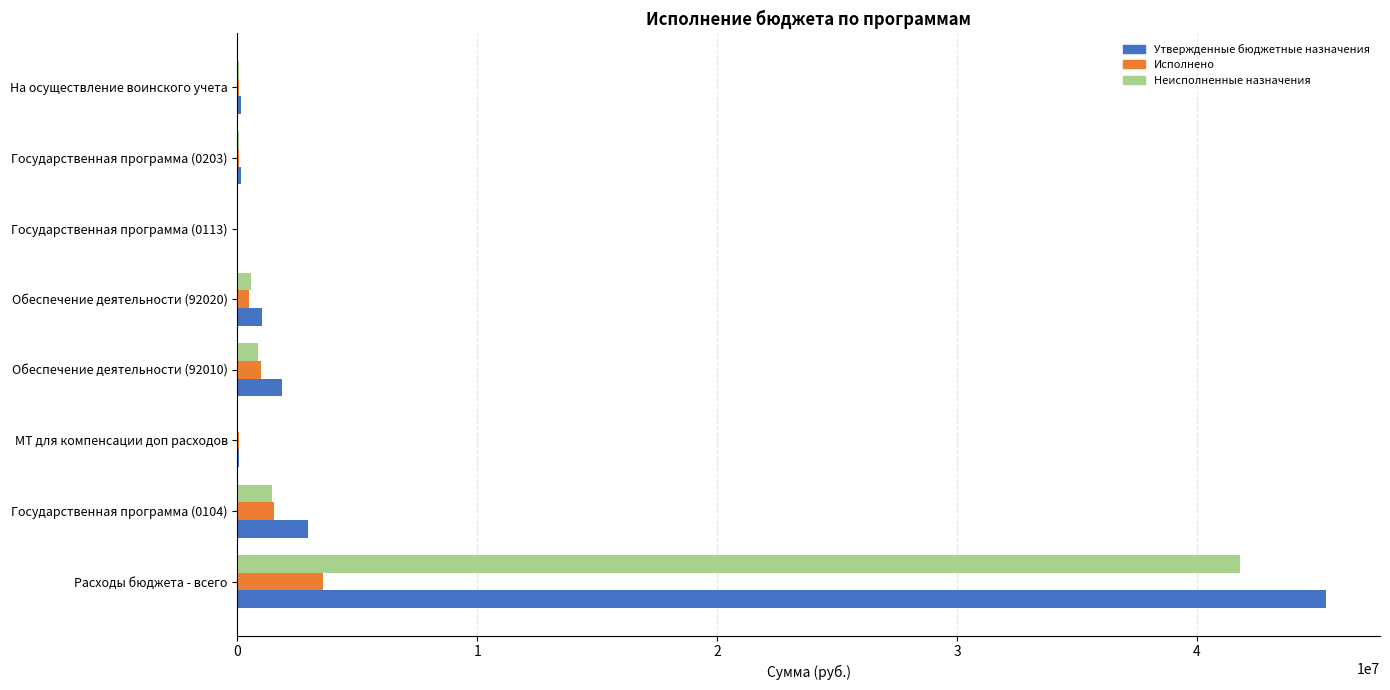

Which category has the highest value across all series?

Расходы бюджета - всего